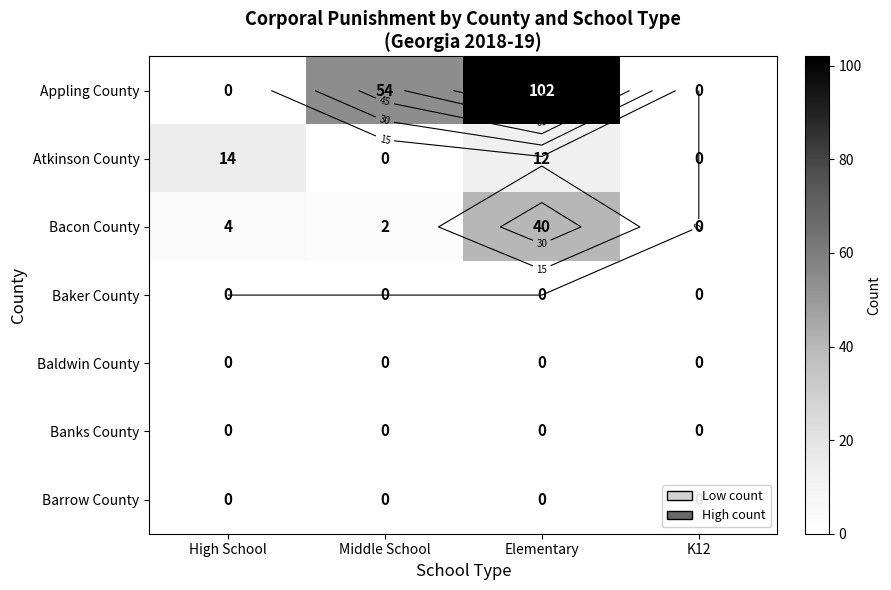

Between Middle School and Elementary, which series saw the biggest shift?

Appling County